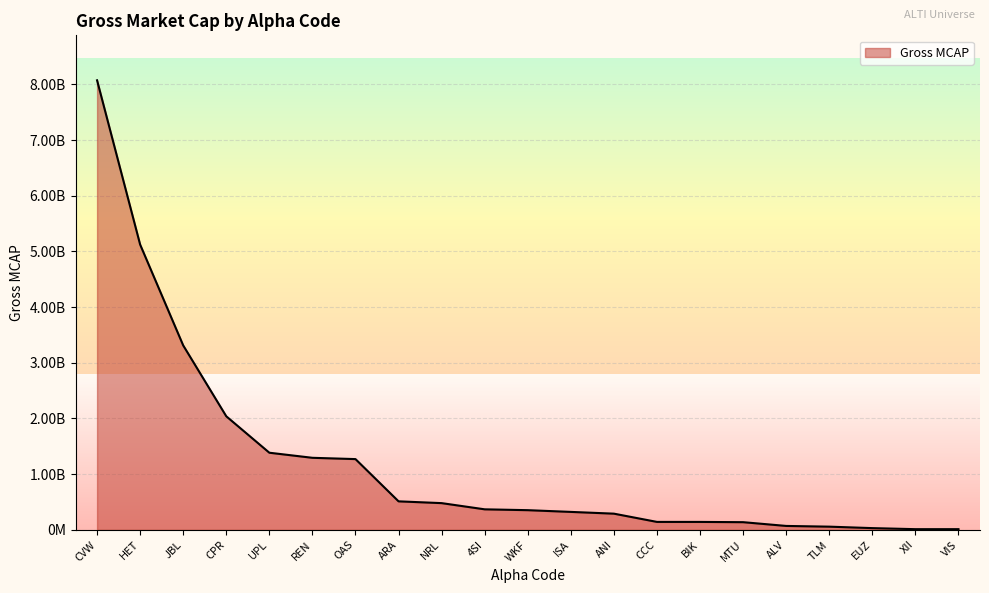

True or false: the data shows 20340598.0 at XII.

False